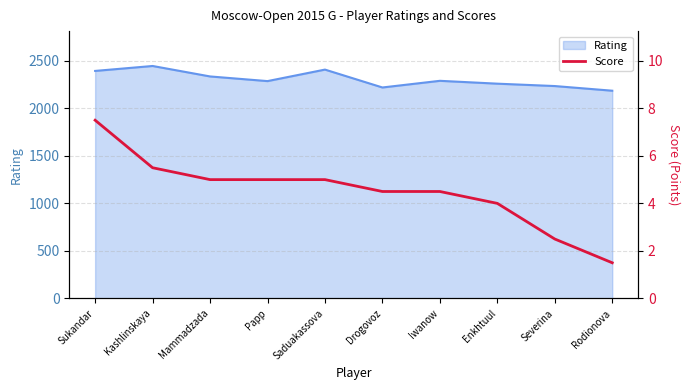

Is it true that Rating equals 2288 at Iwanow?

True